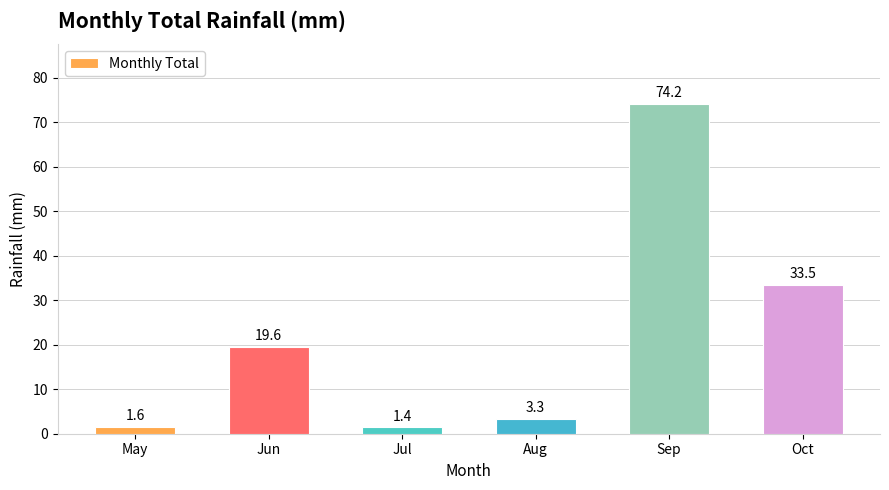

How many bars are there in total?

6